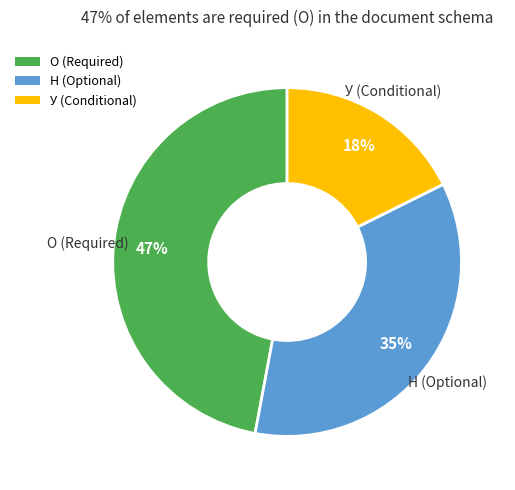

How many slices are in this pie chart?

3